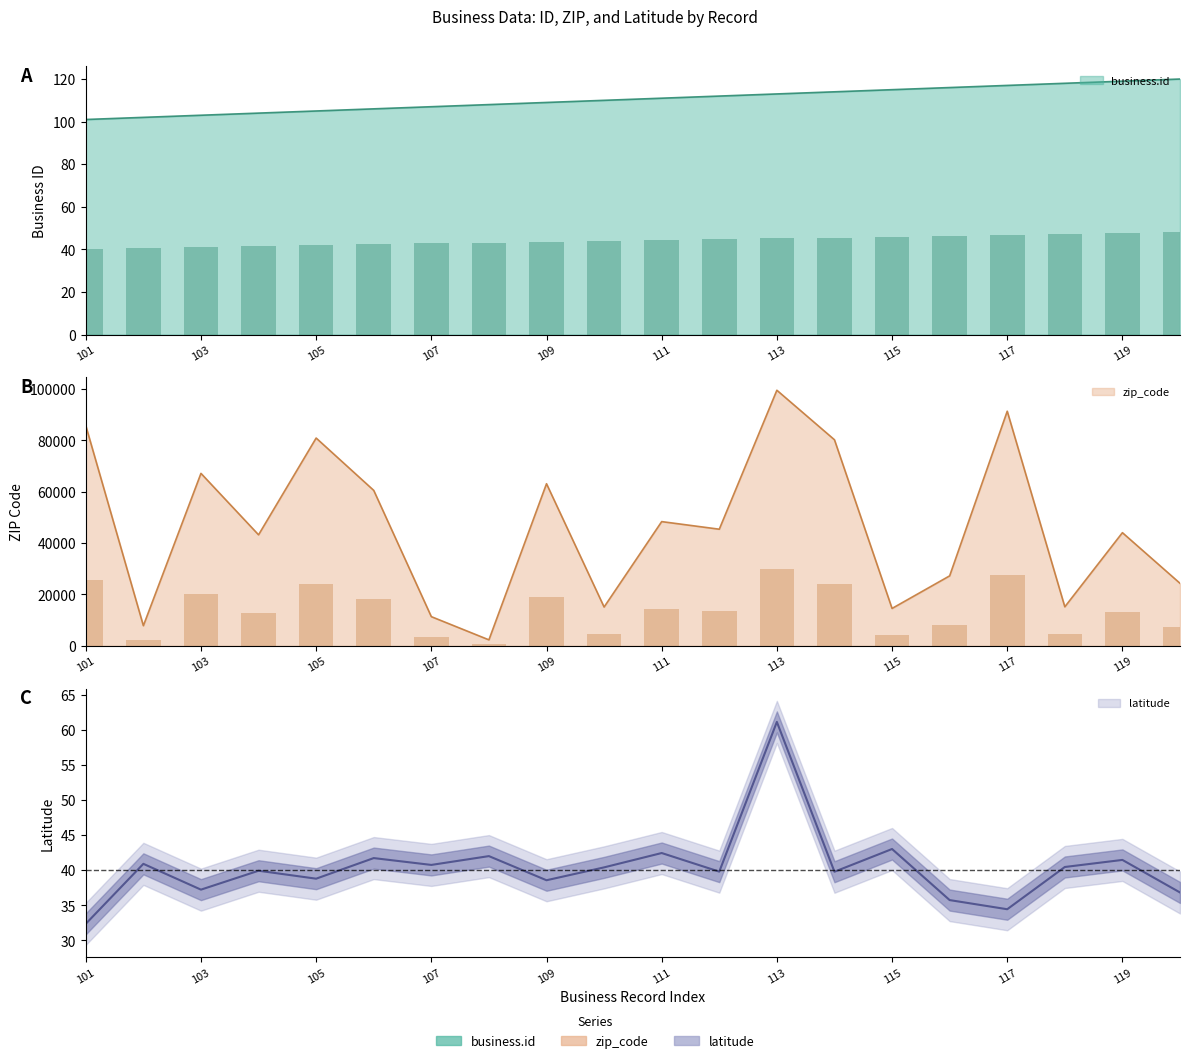

What is the maximum value shown in the chart?

99518.0